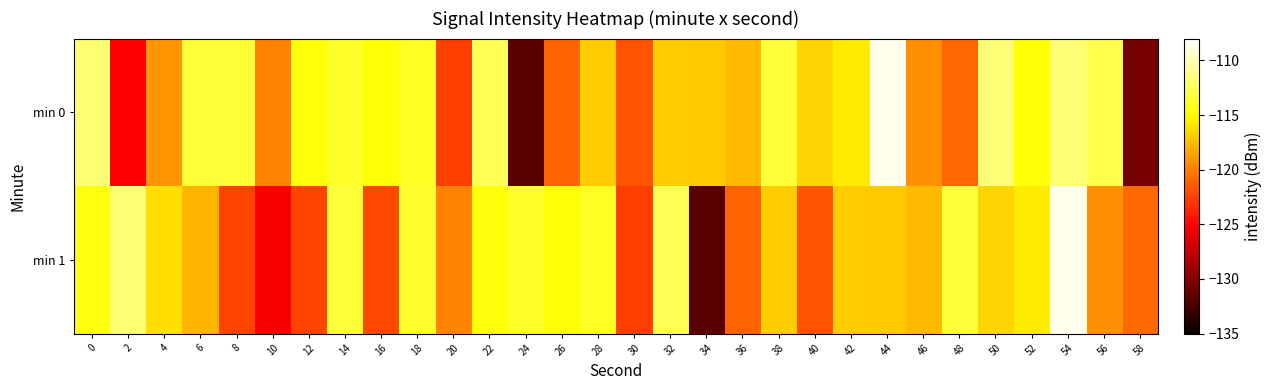

Which category has the lowest value across all series?

24